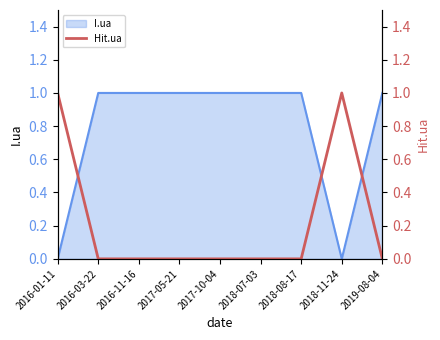

Which category has the lowest value across all series?

2016-03-22